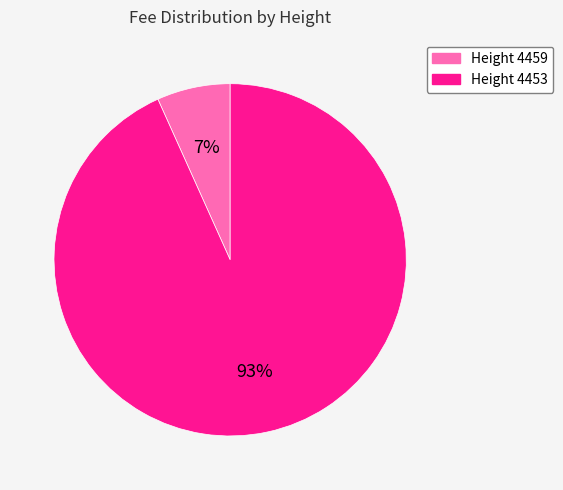

To the nearest percent, what is the average slice percentage?

50%